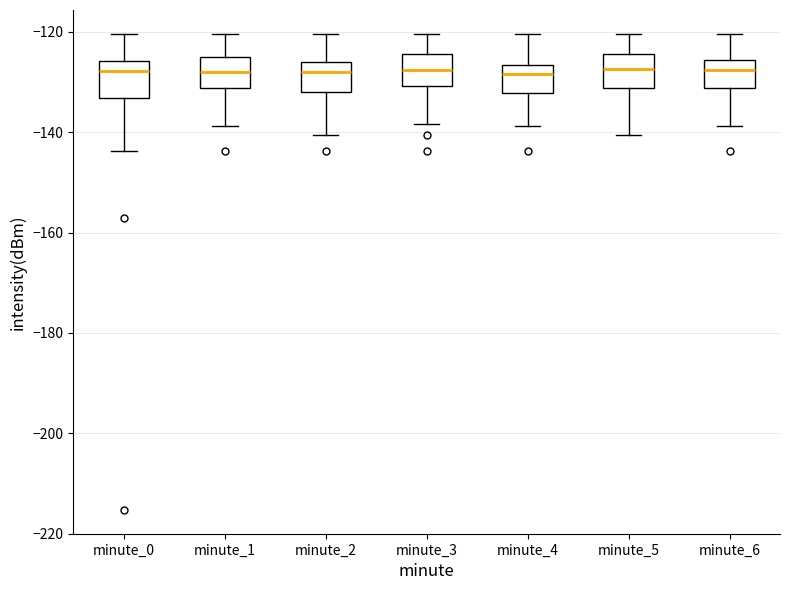

Where does the median line of the box for minute_3 sit on the y-axis? The values are not printed on the chart, so give them approximately, as read against the axis.

-128